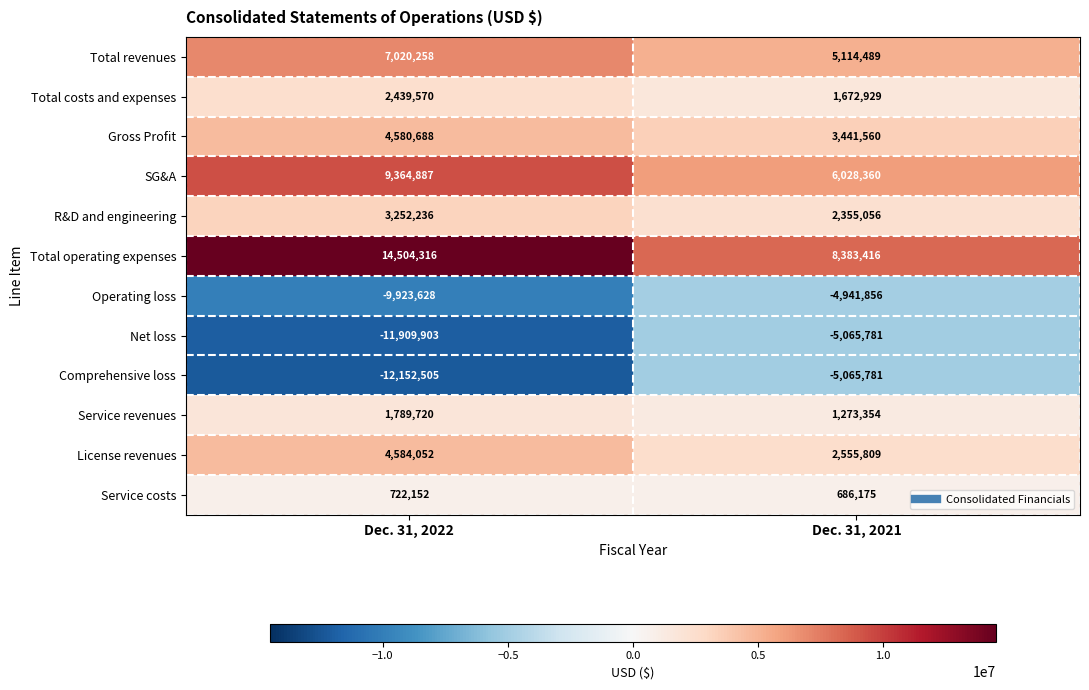

Reading right to left, transcribe all the data shown in this chart.

Total revenues: 5114489	7020258
Total costs and expenses: 1672929	2439570
Gross Profit: 3441560	4580688
SG&A: 6028360	9364887
R&D and engineering: 2355056	3252236
Total operating expenses: 8383416	14504316
Operating loss: -4941856	-9923628
Net loss: -5065781	-11909903
Comprehensive loss: -5065781	-12152505
Service revenues: 1273354	1789720
License revenues: 2555809	4584052
Service costs: 686175	722152